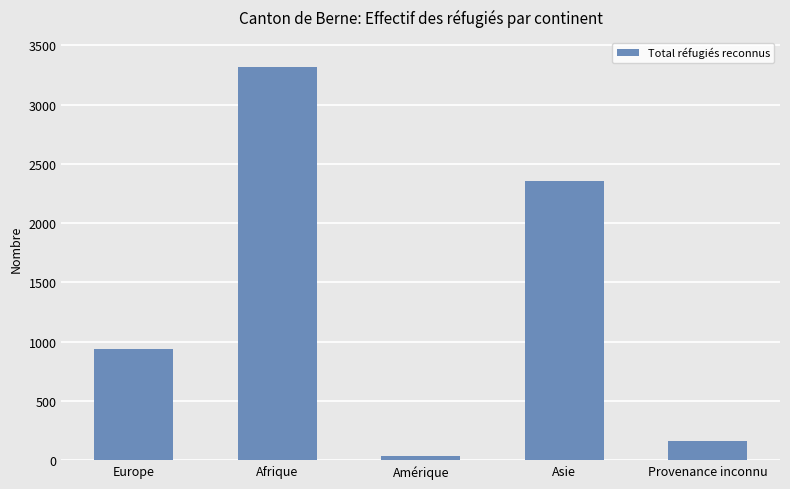

True or false: the data shows 526 at Europe.

False